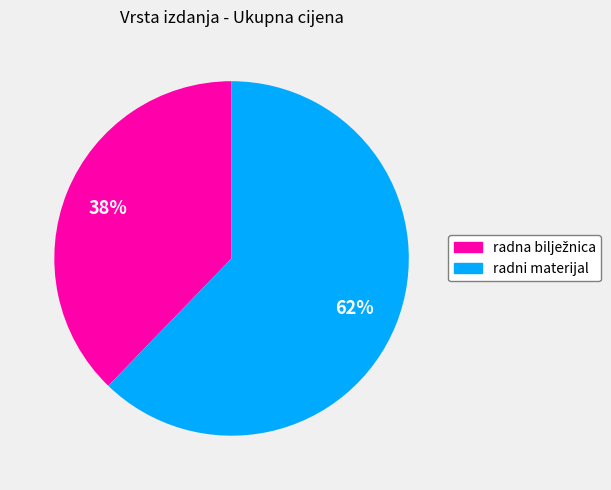

To the nearest percent, what is the average slice percentage?

50%